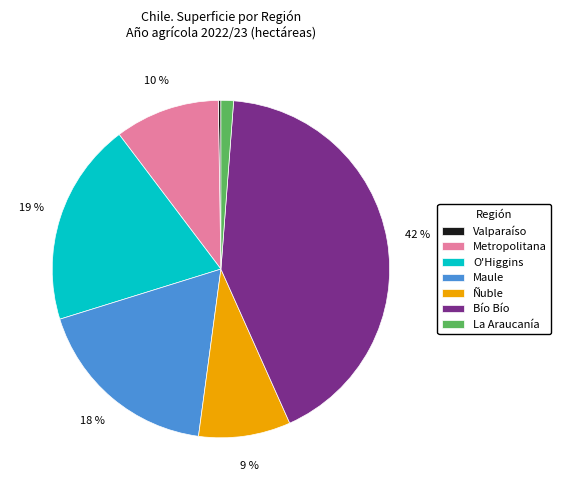

To the nearest percent, what is the difference between the largest and smallest slice percentages?

42%